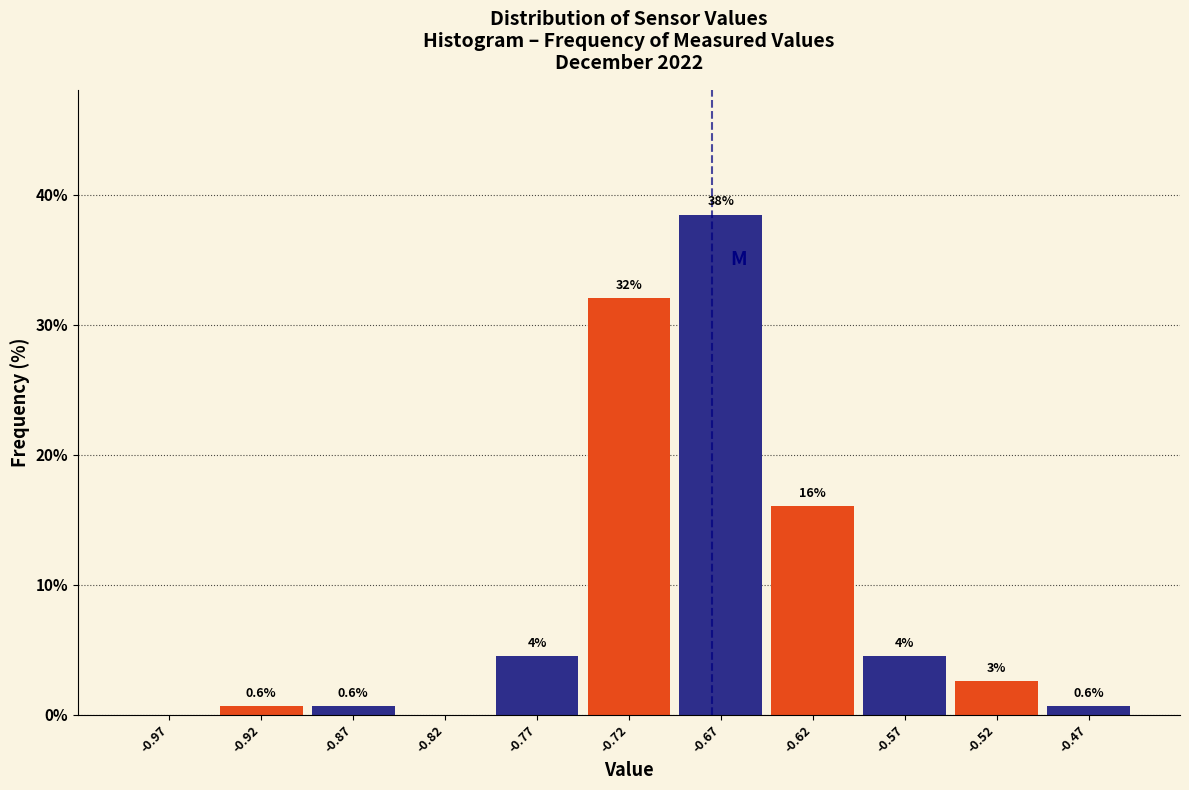

Which range on the x-axis has the tallest bar?

-0.70 to -0.65